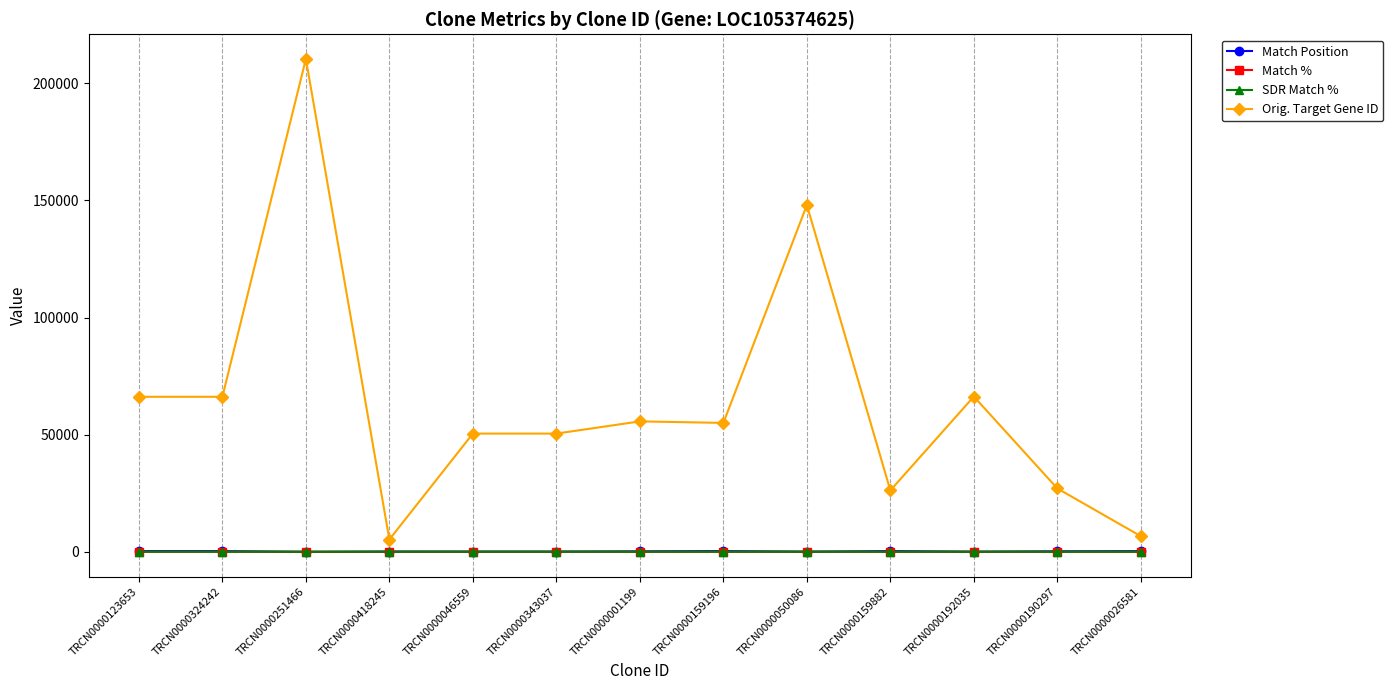

At which category does the chart reach its peak across all series?

TRCN0000251466